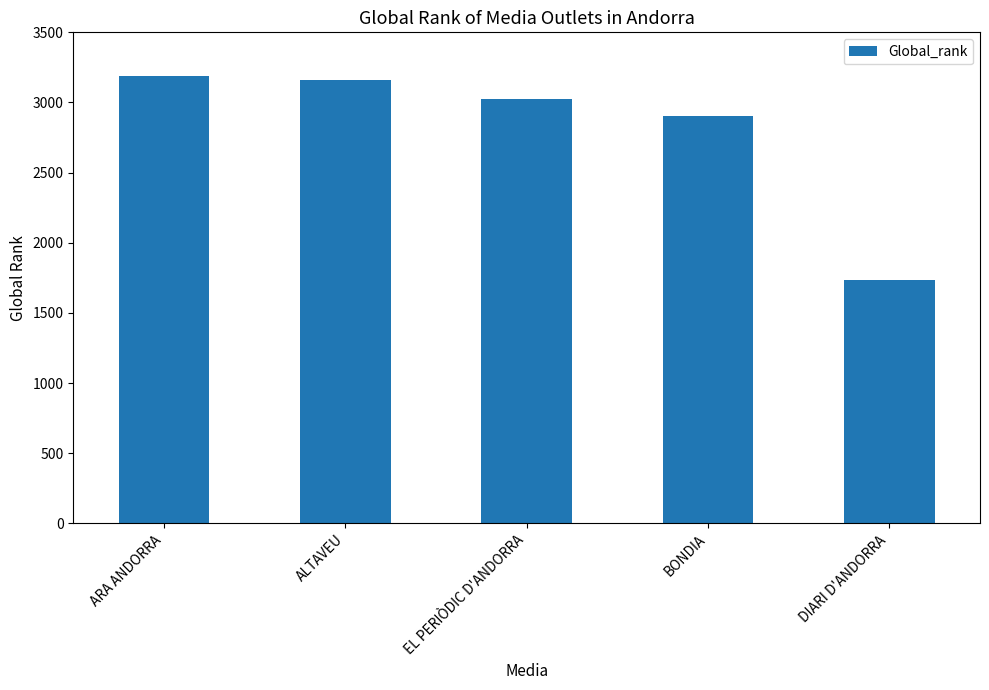

What is the minimum value shown in the chart?

1733